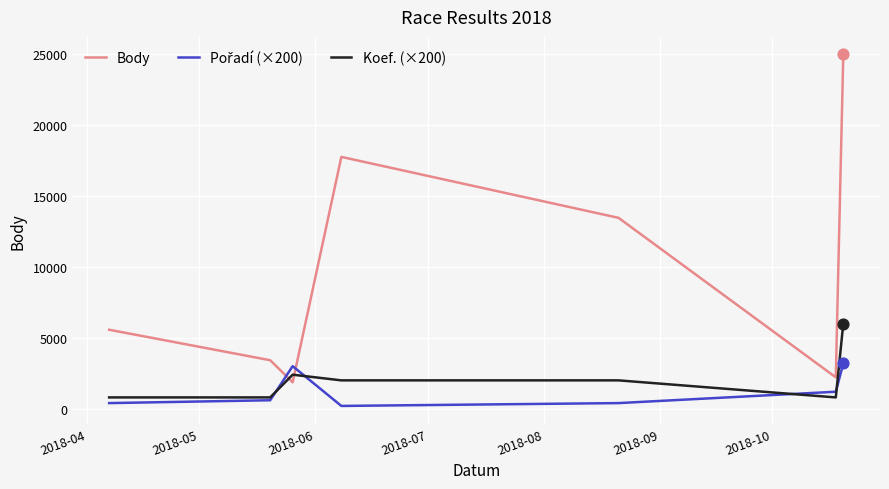

Which series has the largest total across all categories?

Body